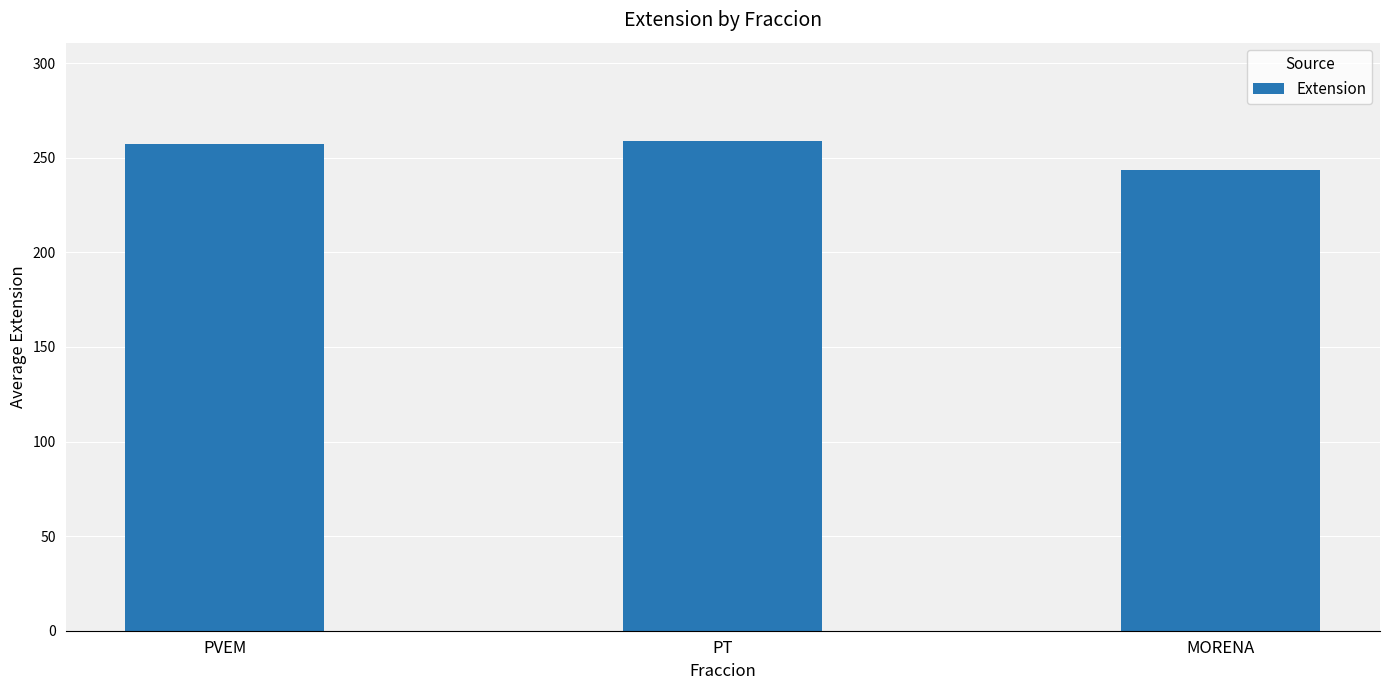

What is the smallest value displayed?

243.3